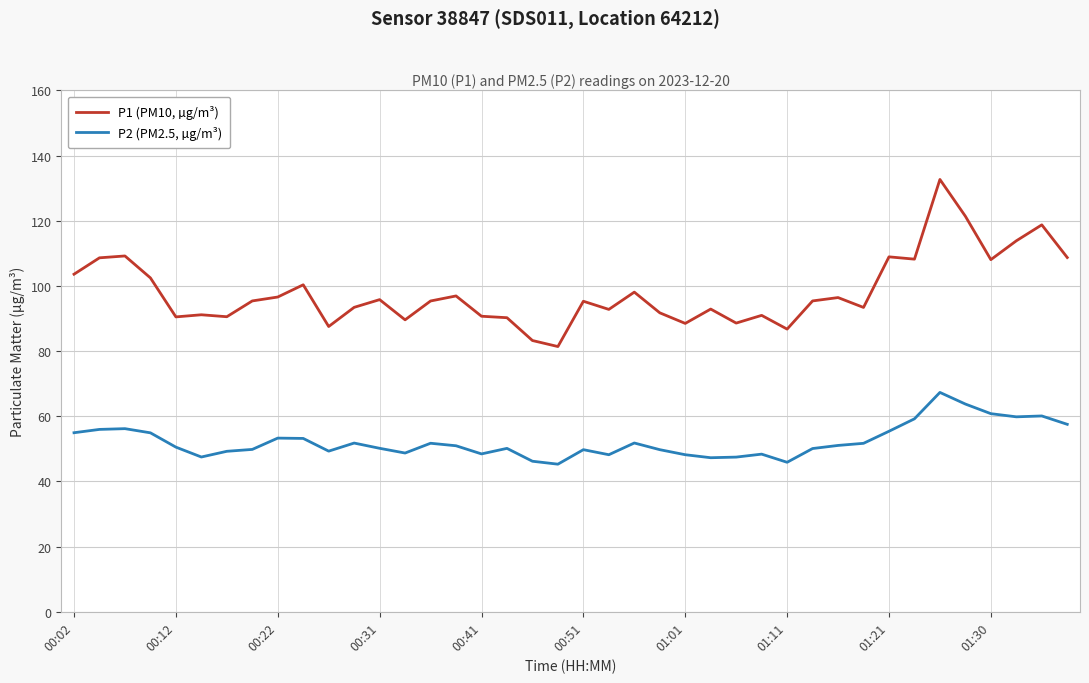

What is the minimum value shown in the chart?

45.3